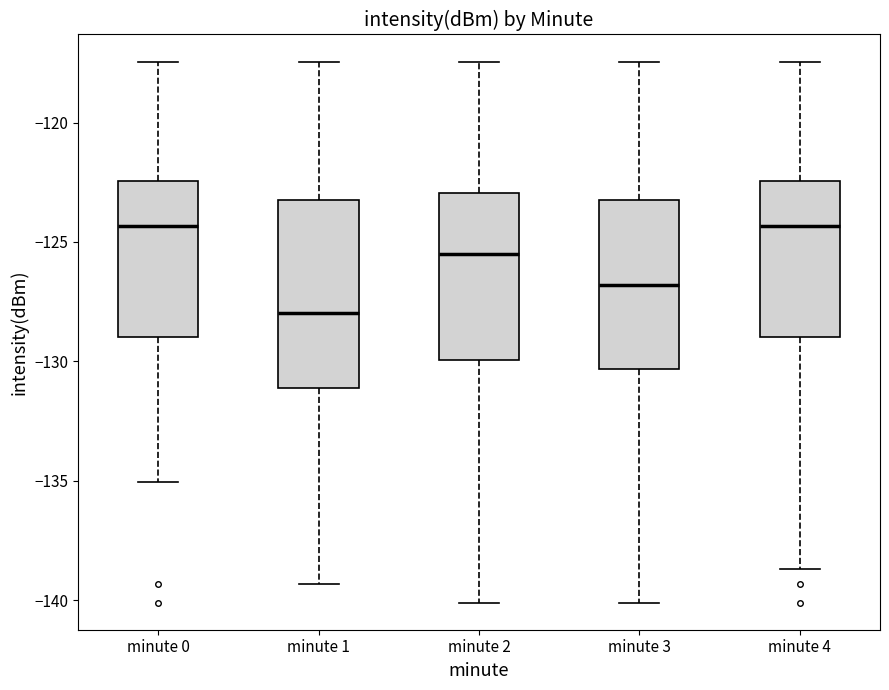

Reading left to right, transcribe this box plot: for each box, give where its median line is, the range the box spans, and where its two whiskers end, as read against the y-axis. The values are not printed on the chart, so give them approximately, as read against the axis.

minute 0: median -124.5, box -129.0 to -122.5, whiskers -135.0 to -117.5
minute 1: median -128.0, box -131.0 to -123.0, whiskers -139.5 to -117.5
minute 2: median -125.5, box -130.0 to -123.0, whiskers -140.0 to -117.5
minute 3: median -127.0, box -130.5 to -123.0, whiskers -140.0 to -117.5
minute 4: median -124.5, box -129.0 to -122.5, whiskers -138.5 to -117.5